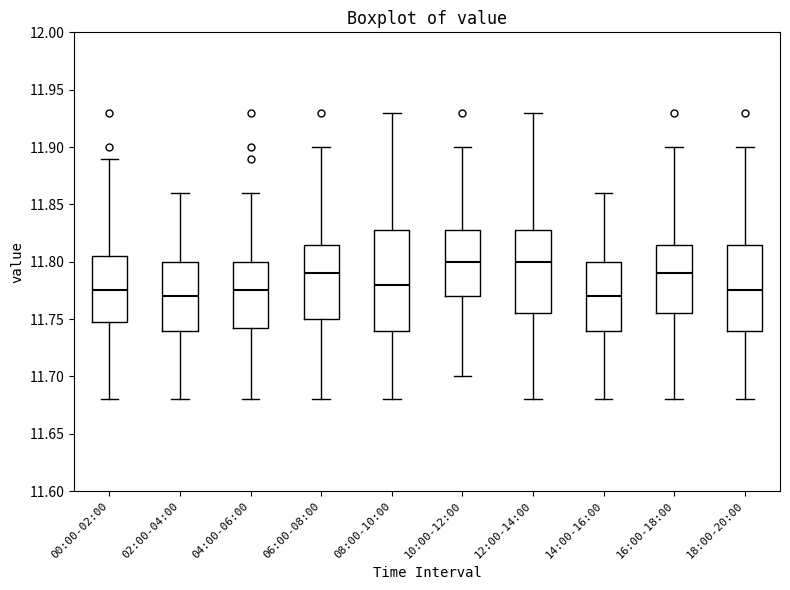

Reading left to right, read every box against the y-axis: the position of its median line, the range the box covers, and the ends of its whiskers. The values are not printed on the chart, so give them approximately, as read against the axis.

00:00-02:00: median 11.775, box 11.750 to 11.805, whiskers 11.680 to 11.890
02:00-04:00: median 11.770, box 11.740 to 11.800, whiskers 11.680 to 11.860
04:00-06:00: median 11.775, box 11.745 to 11.800, whiskers 11.680 to 11.860
06:00-08:00: median 11.790, box 11.750 to 11.815, whiskers 11.680 to 11.900
08:00-10:00: median 11.780, box 11.740 to 11.830, whiskers 11.680 to 11.930
10:00-12:00: median 11.800, box 11.770 to 11.830, whiskers 11.700 to 11.900
12:00-14:00: median 11.800, box 11.755 to 11.830, whiskers 11.680 to 11.930
14:00-16:00: median 11.770, box 11.740 to 11.800, whiskers 11.680 to 11.860
16:00-18:00: median 11.790, box 11.755 to 11.815, whiskers 11.680 to 11.900
18:00-20:00: median 11.775, box 11.740 to 11.815, whiskers 11.680 to 11.900